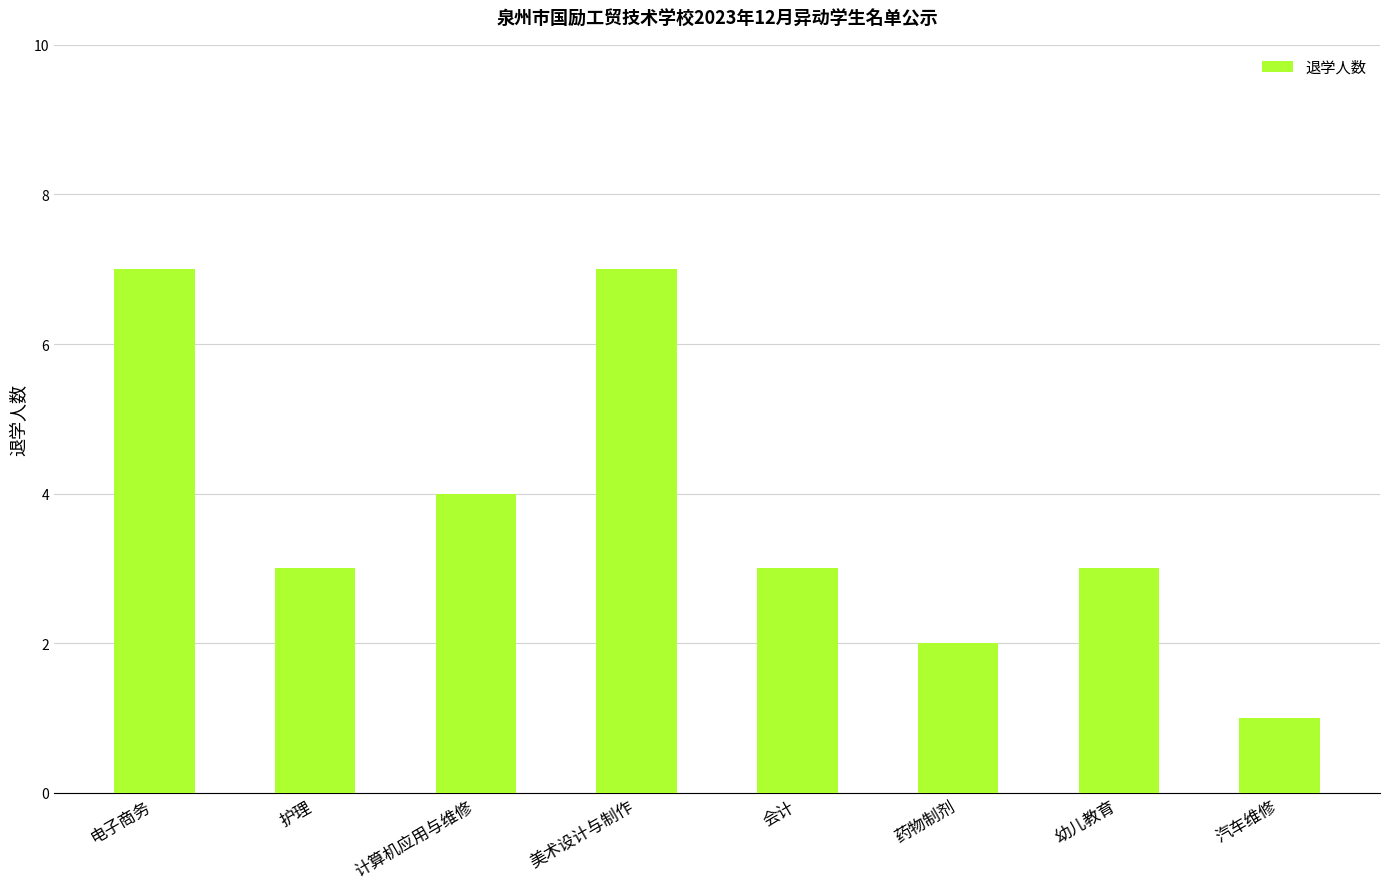

What is the value of the 2nd bar from the left?

3